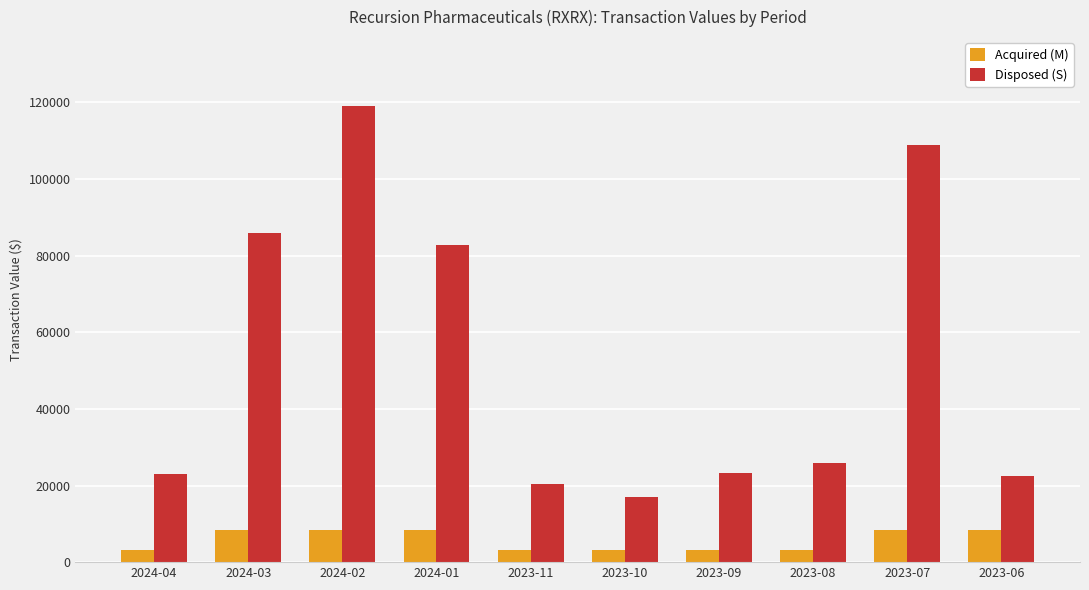

Which series has the largest range (max minus min)?

Disposed (S)